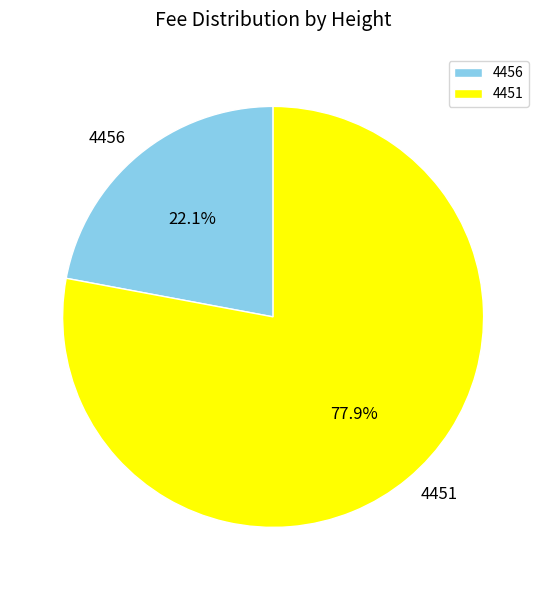

How many slices are in this pie chart?

2